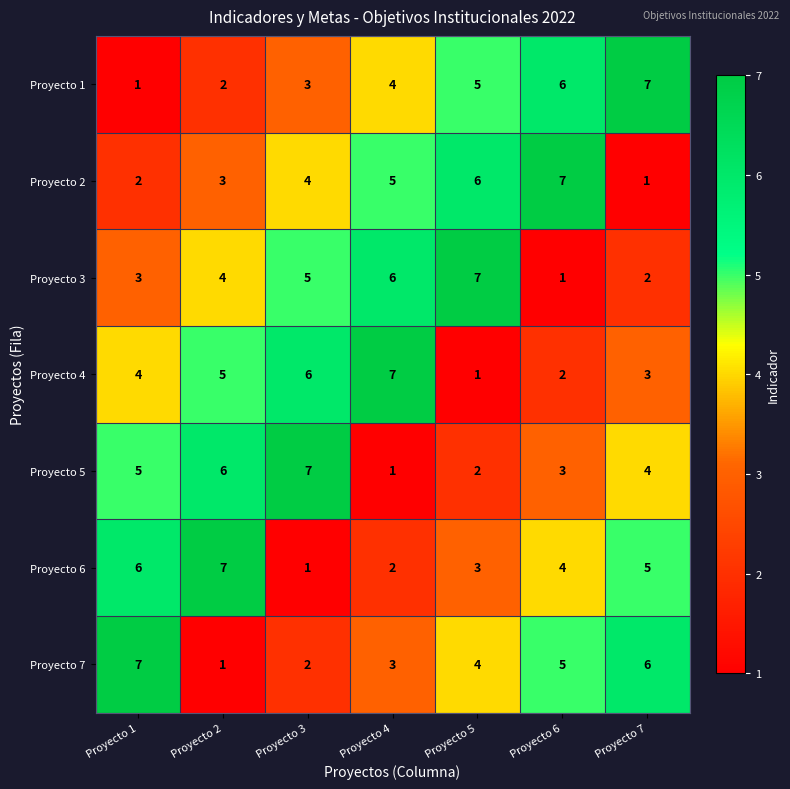

What is the sum of the Proyecto 7 values at Proyecto 5 and Proyecto 2?

5